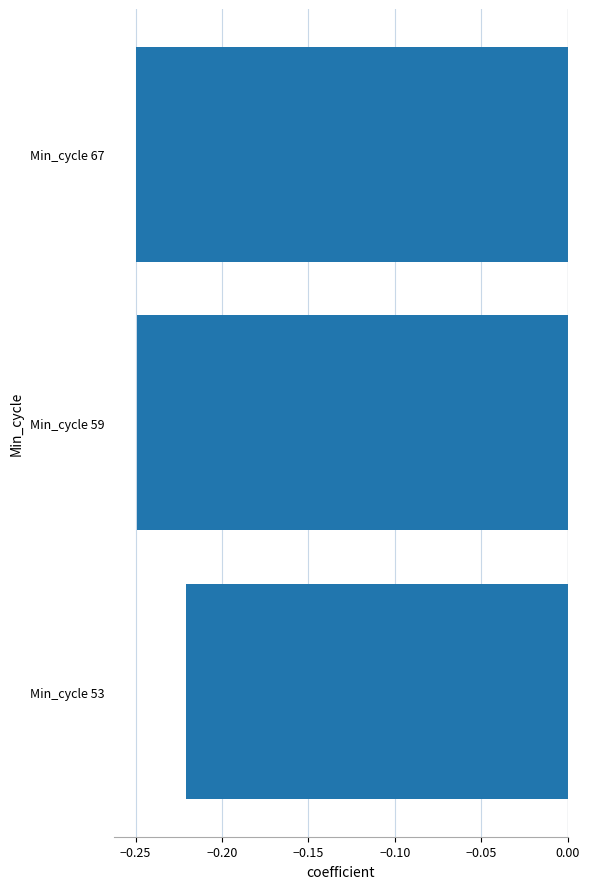

True or false: the data shows -0.1 at Min_cycle 53.

False